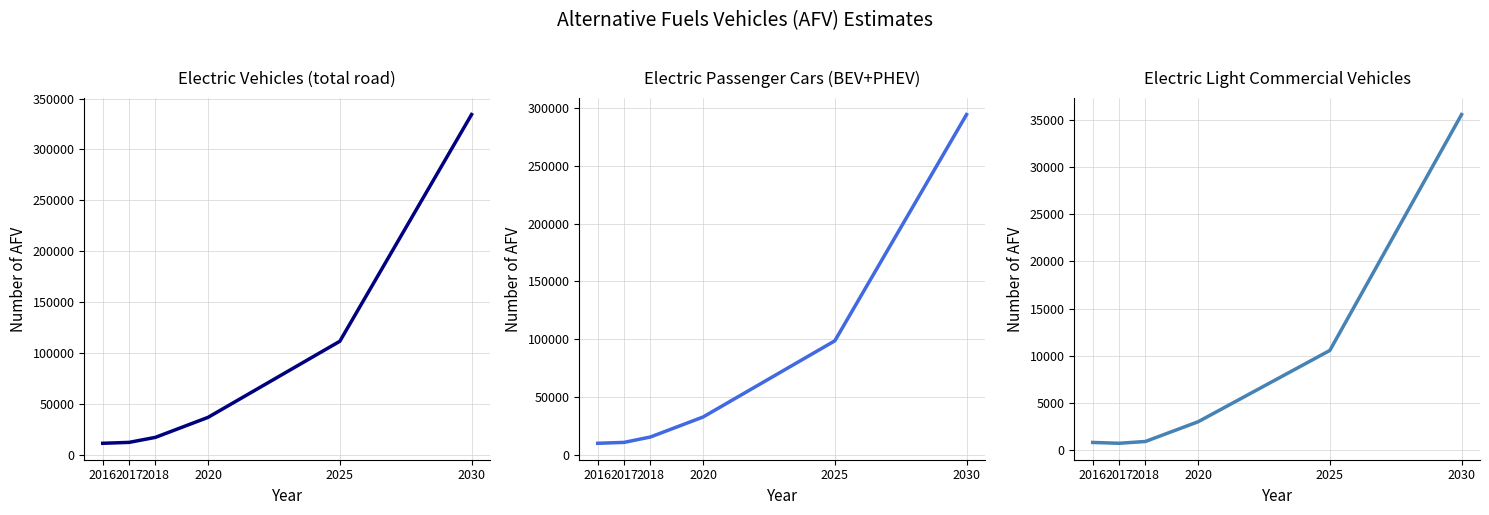

What is the value of the Electric Vehicles (total road) point at the 4th from the left?

37154.5